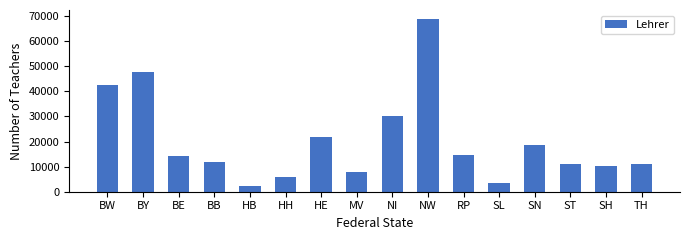

Read the value at SH.

10434.0